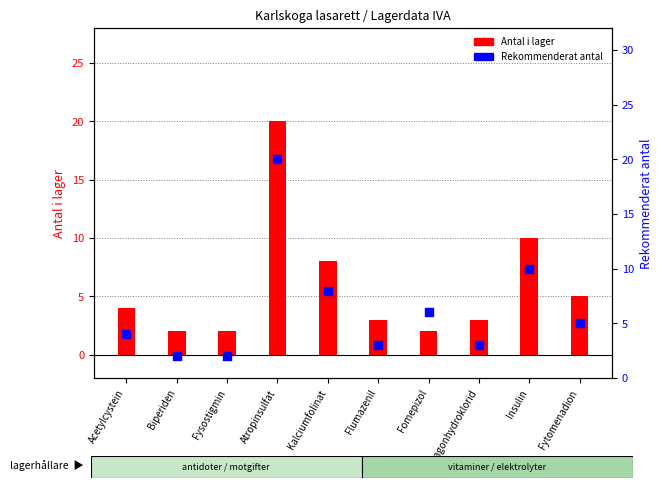

At which category is the sum across all series the highest?

Atropinsulfat